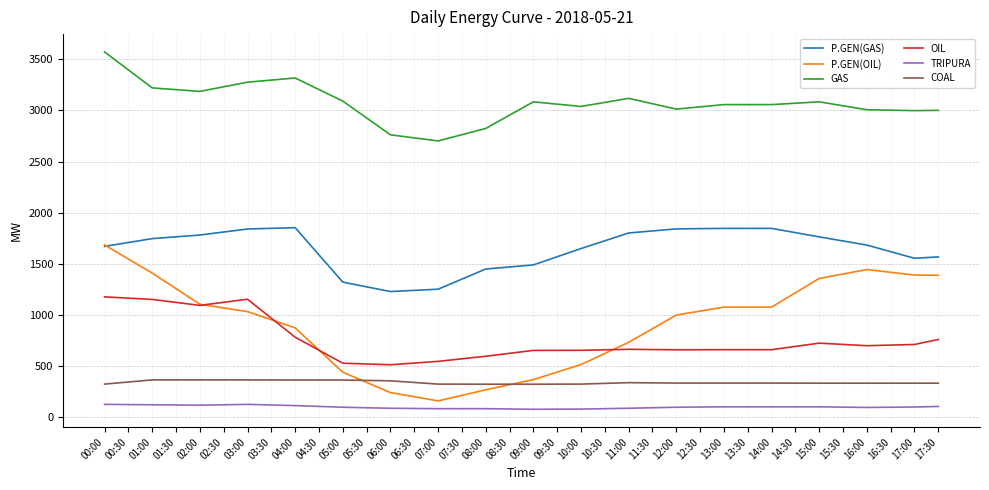

Which series changed the most between 03:00 and 07:00?

P.GEN(OIL)